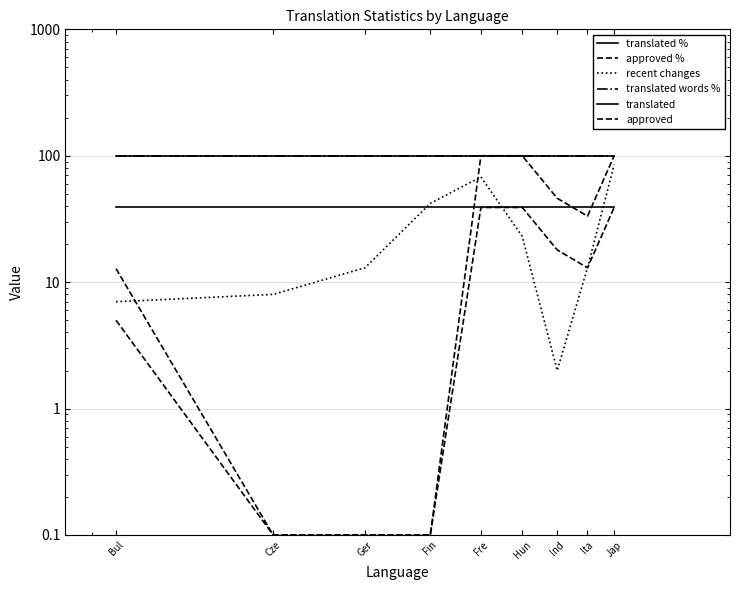

Where does the approved % series first go above 33?

Fre